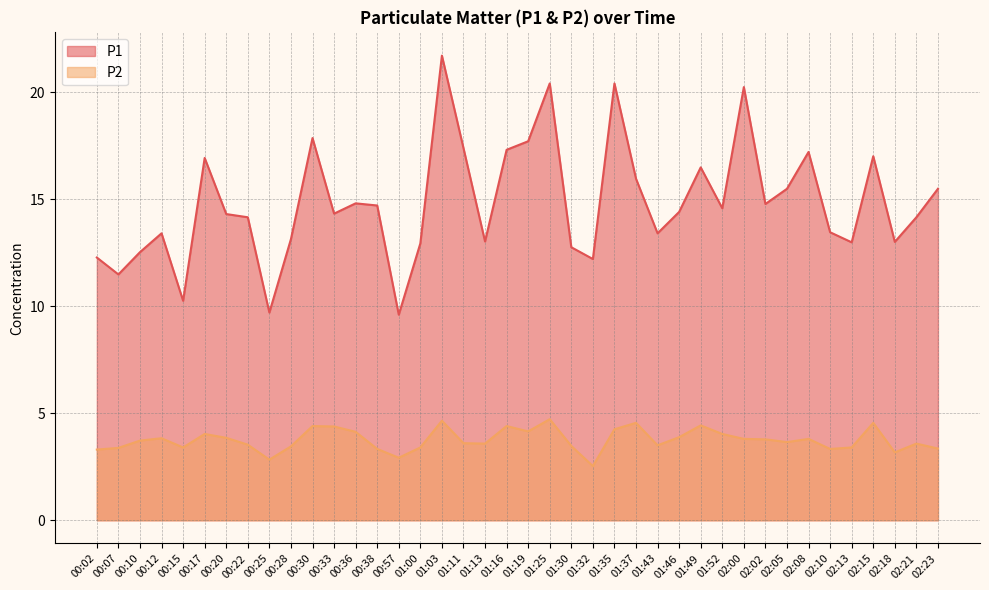

What is the difference between the highest and lowest values at 01:03?

17.0